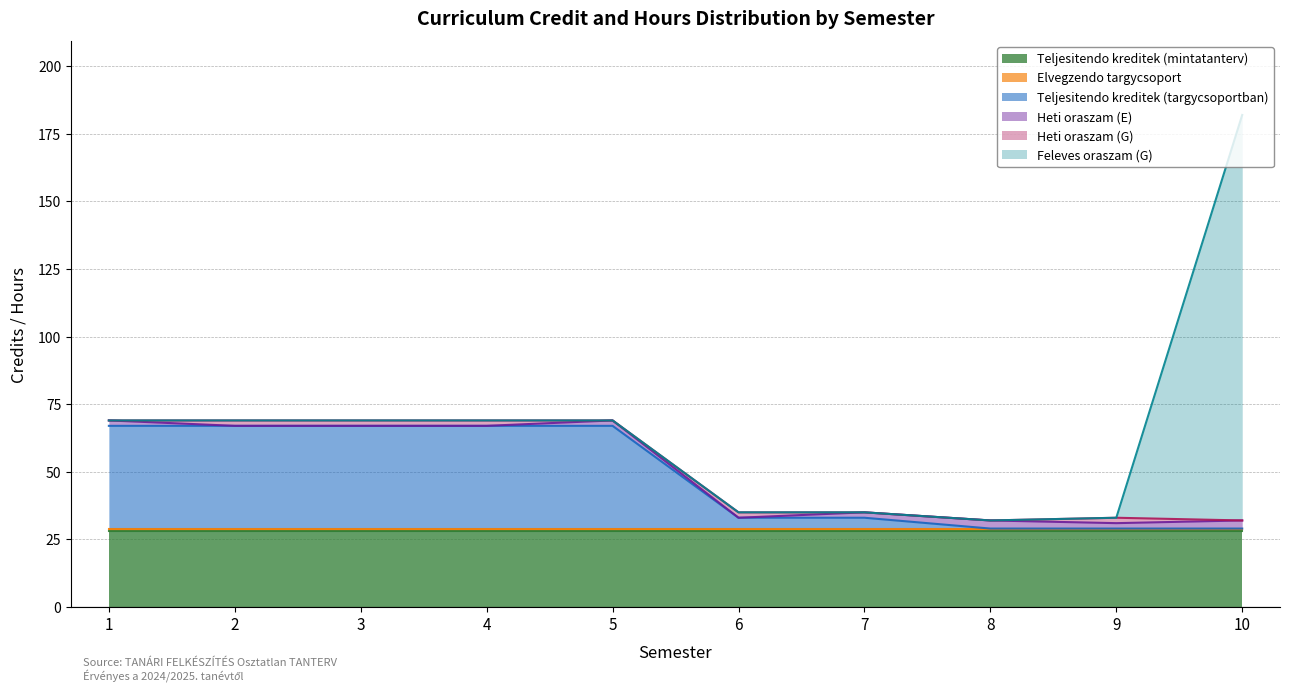

Does the chart display data point markers on the line(s)?

No